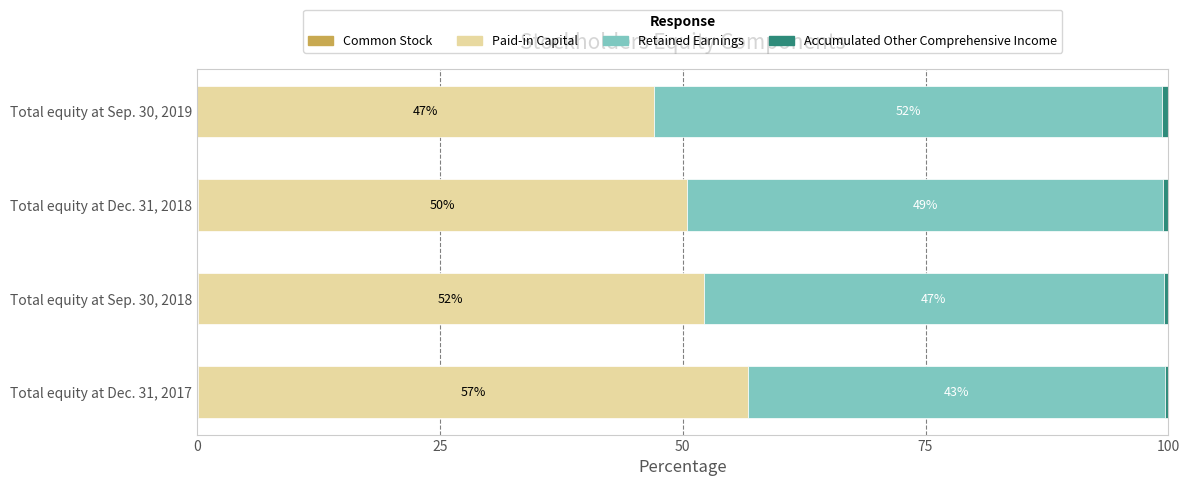

What is the total value across all series at Total equity at Dec. 31, 2017?

100.0